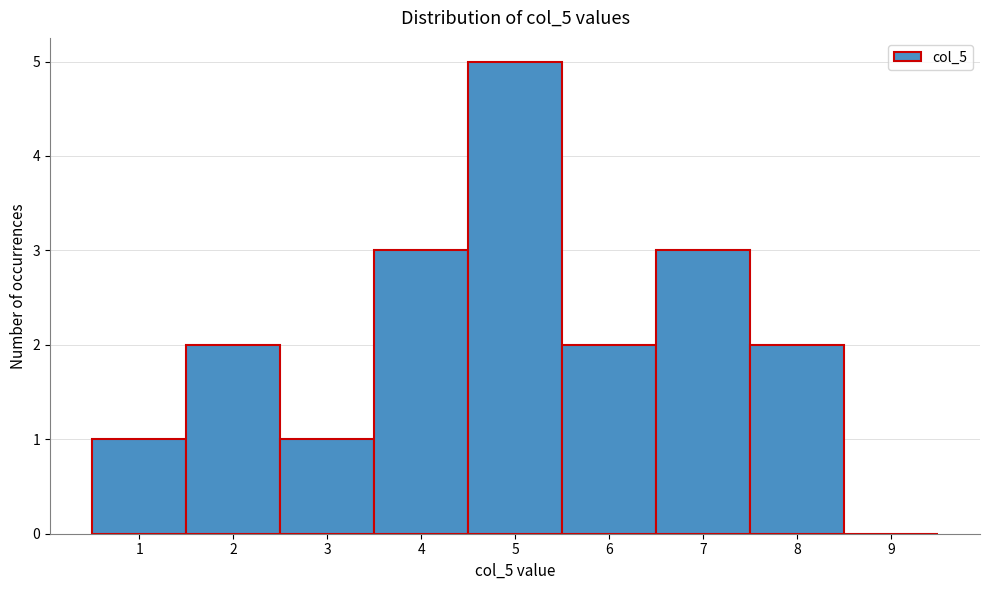

Reading left to right, list every bar in this chart as the range it spans on the x-axis followed by its height. The values are not printed on the chart, so give them approximately, as read against the axis.

0.5 to 1.5: 1
1.5 to 2.5: 2
2.5 to 3.5: 1
3.5 to 4.5: 3
4.5 to 5.5: 5
5.5 to 6.5: 2
6.5 to 7.5: 3
7.5 to 8.5: 2
8.5 to 9.5: 0